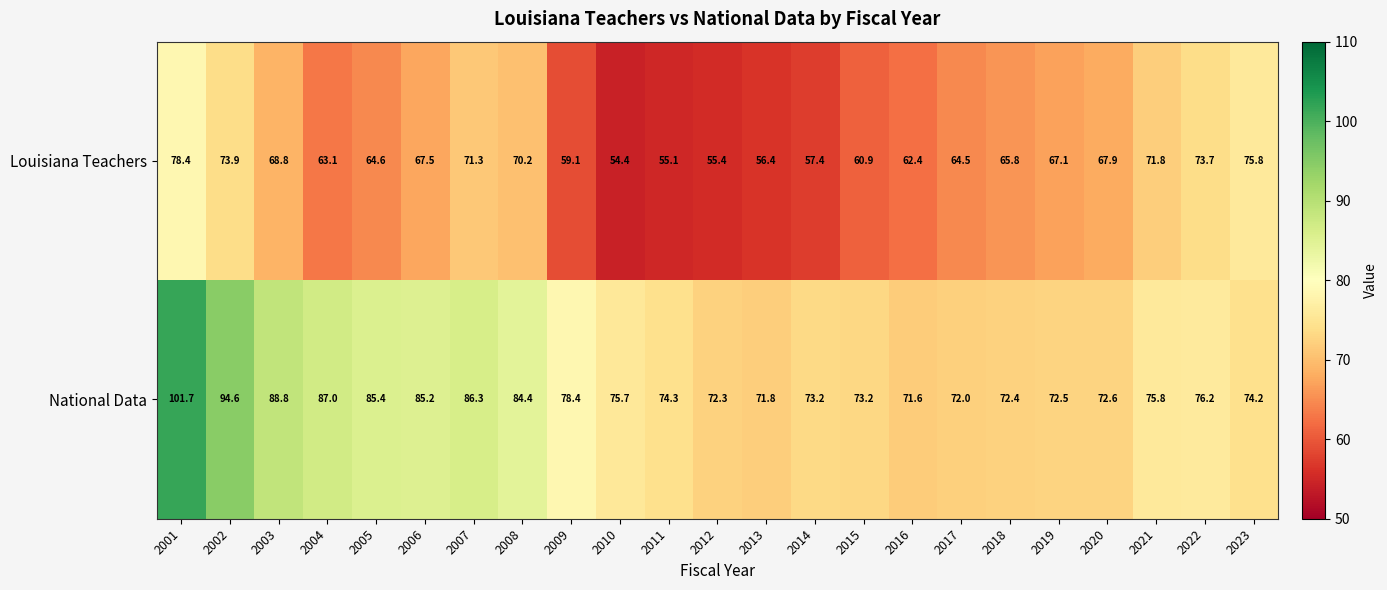

What is the difference between the highest and lowest values at 2001?

23.3